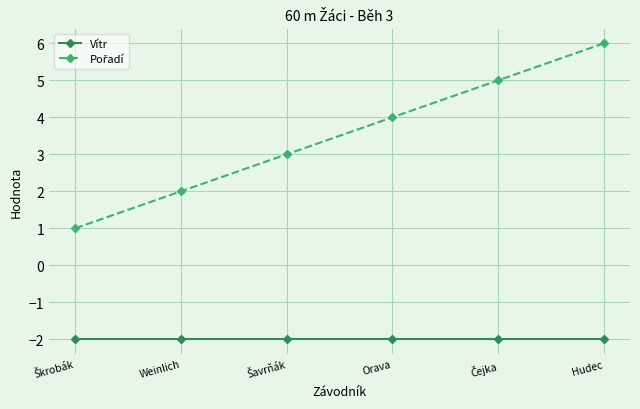

What is the label of the 3rd point from the right?

Orava